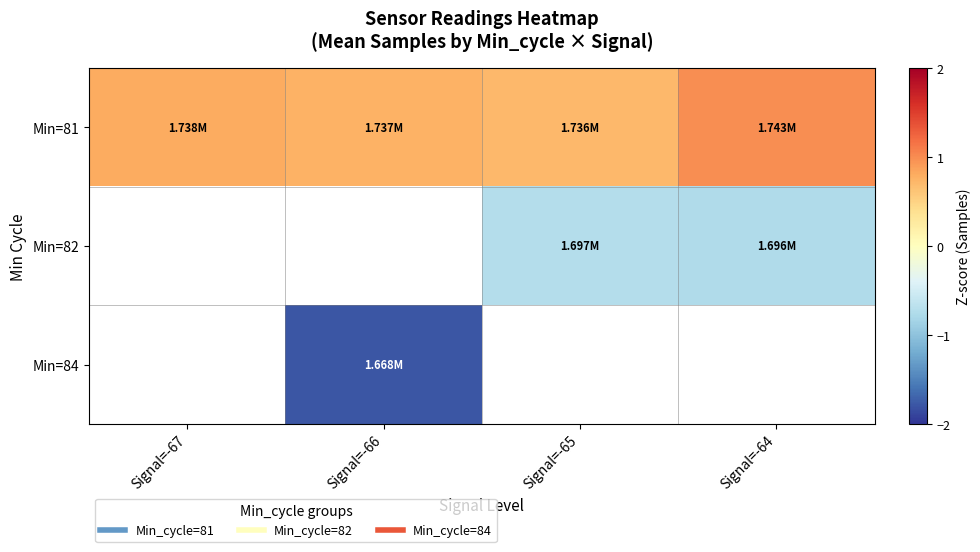

True or false: Min=82 has a value of -1.1 at Signal=-65.

False